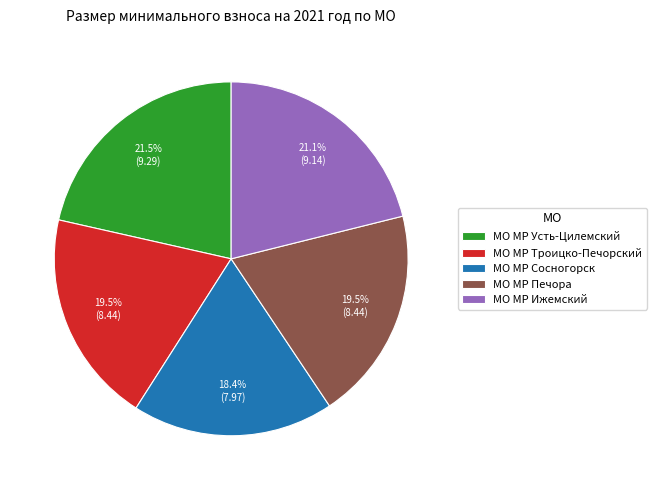

What is the smallest slice in the pie chart?

МО МР Сосногорск